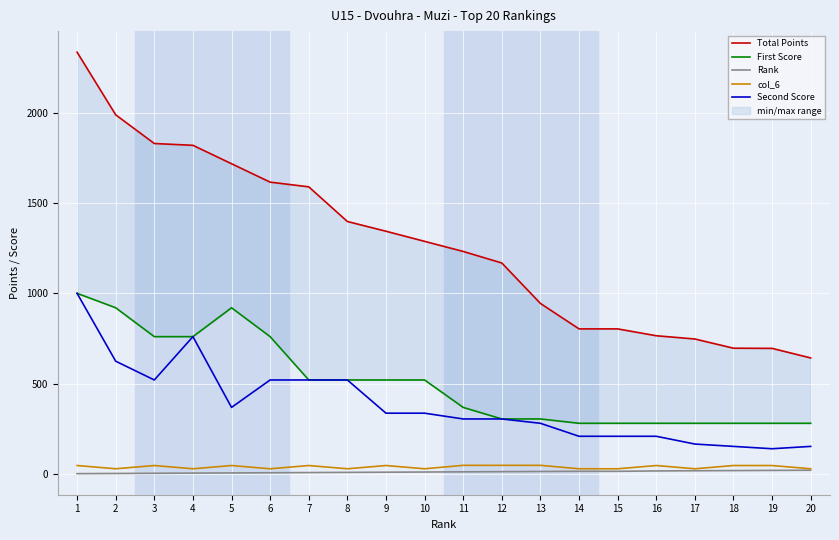

The value of Second Score at 10 is 336. True or false?

True